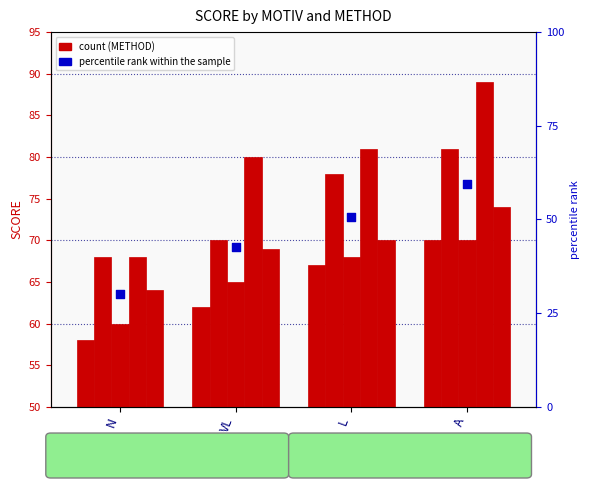

At which category is the sum across all series the highest?

A